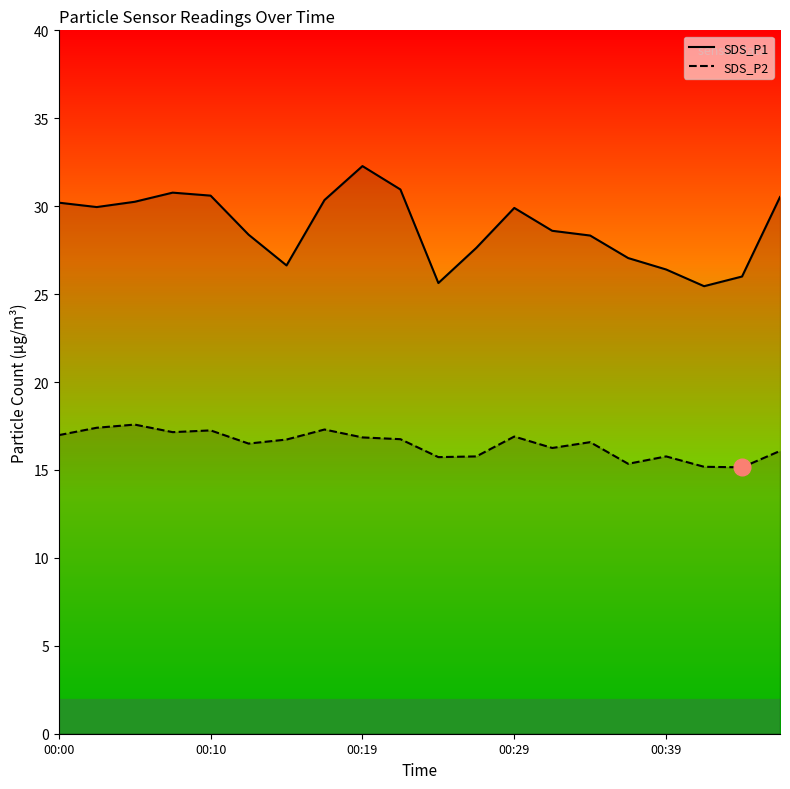

Which series has the largest range (max minus min)?

SDS_P1